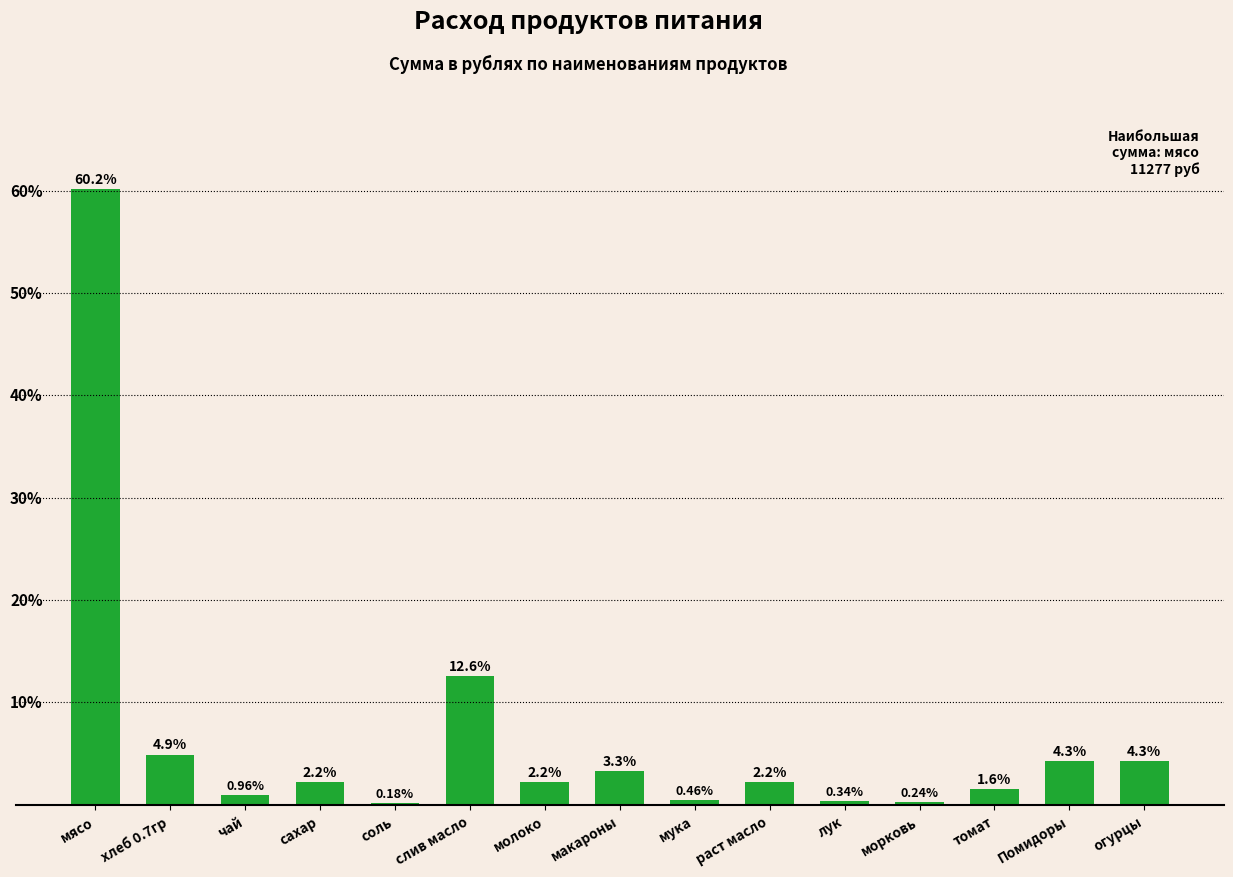

Which label corresponds to the largest value in the chart?

мясо